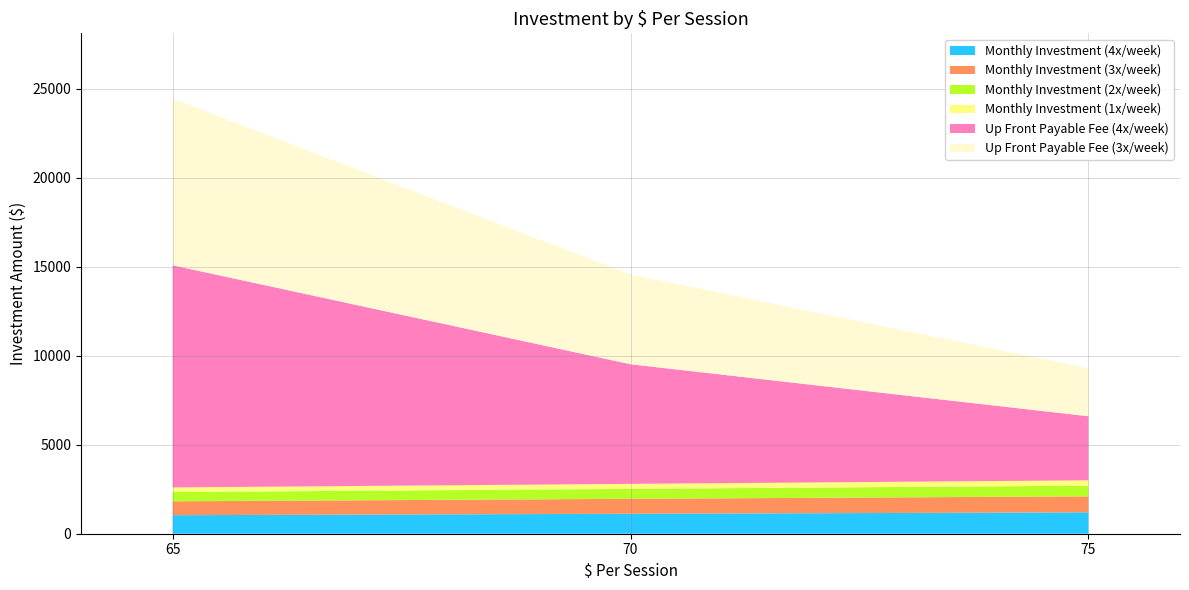

Reading left to right, what are all the values shown in this chart?

Monthly Investment (4x/week): 1040	1120	1200
Monthly Investment (3x/week): 780	840	900
Monthly Investment (2x/week): 520	560	600
Monthly Investment (1x/week): 260	280	300
Up Front Payable Fee (4x/week): 12480	6720	3600
Up Front Payable Fee (3x/week): 9360	5040	2700